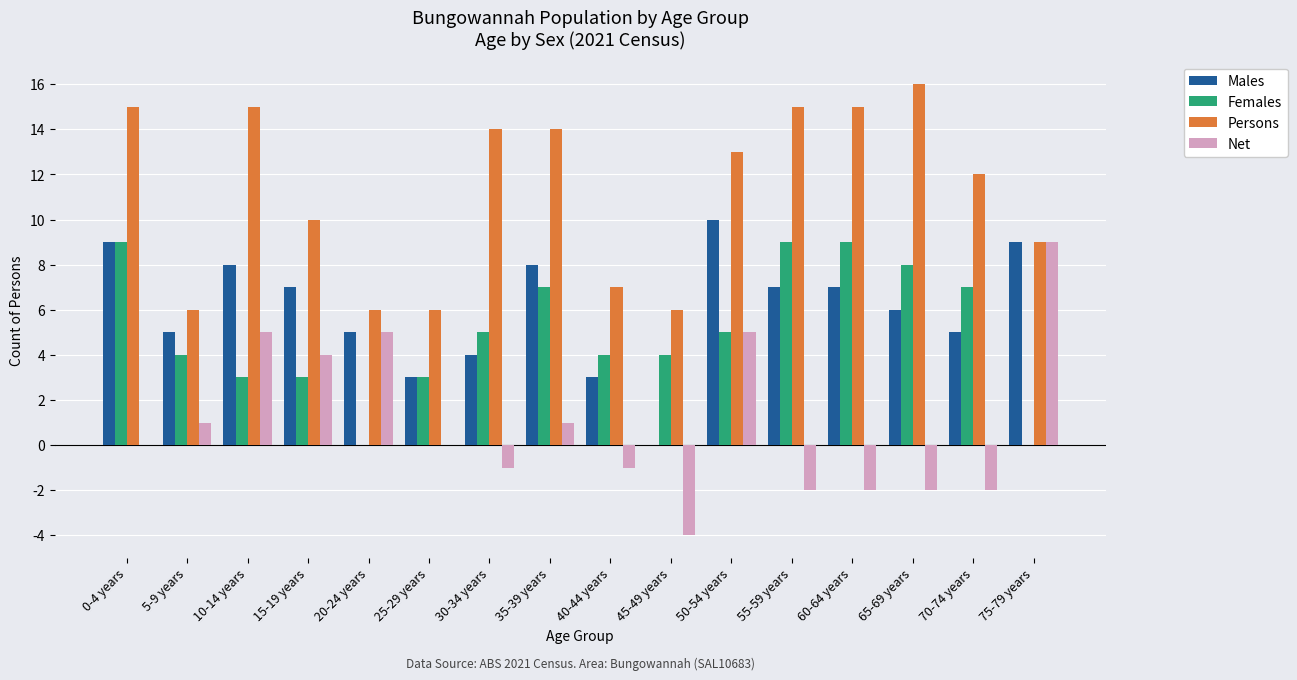

What is the spread (max minus min) of values at 65-69 years?

18